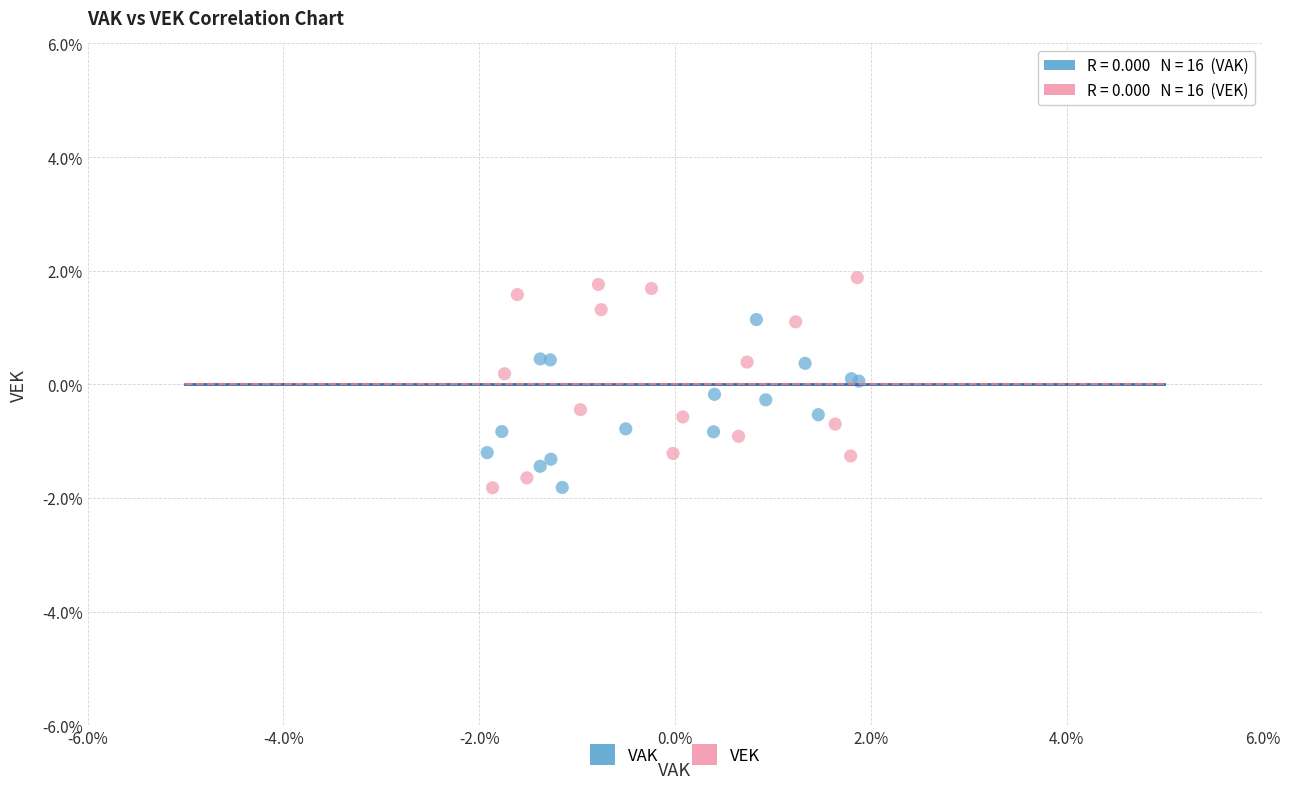

Which series has the widest spread of Y values?

VEK